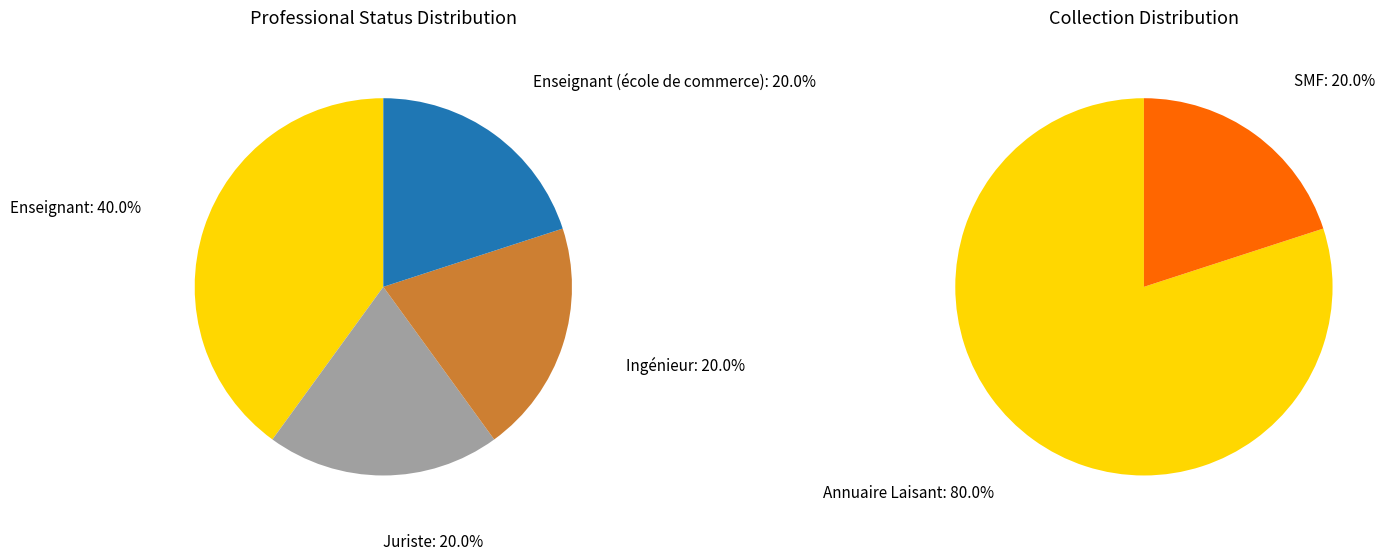

What percentage is the Enseignant (école de commerce) slice, to the nearest percent?

20%